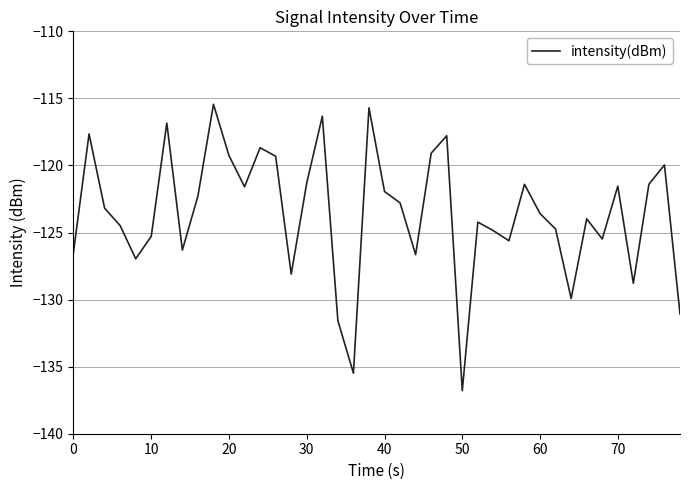

What is the greatest value displayed?

-115.4